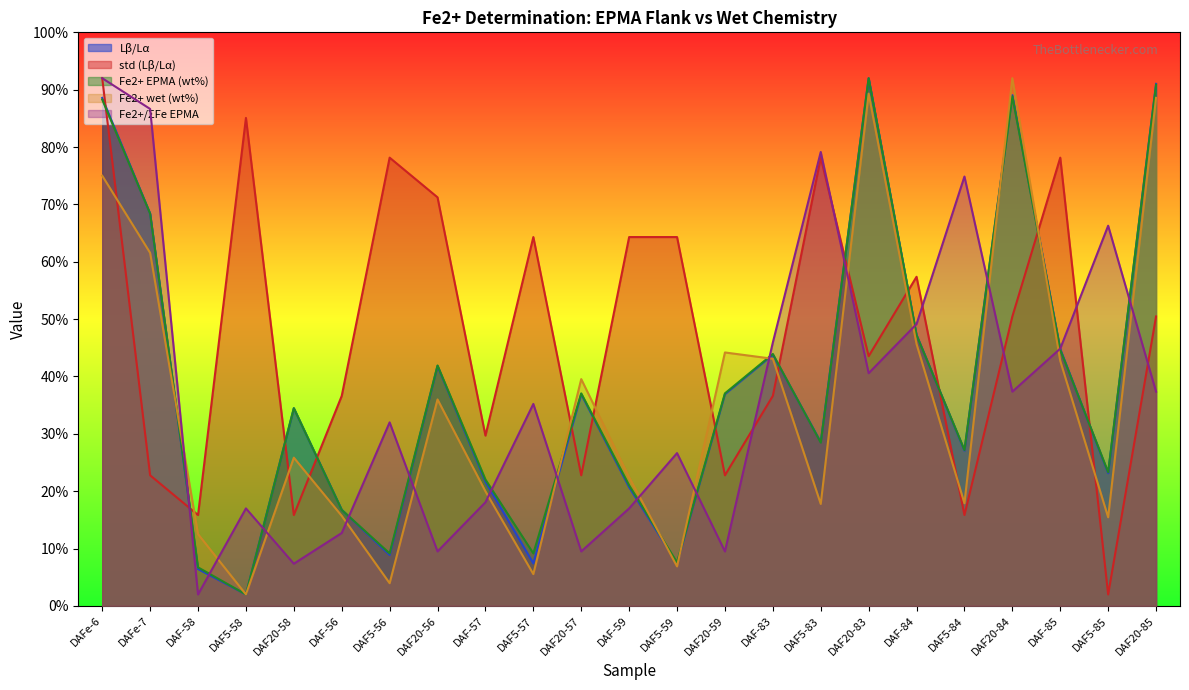

Which series has the largest range (max minus min)?

Lβ/Lα